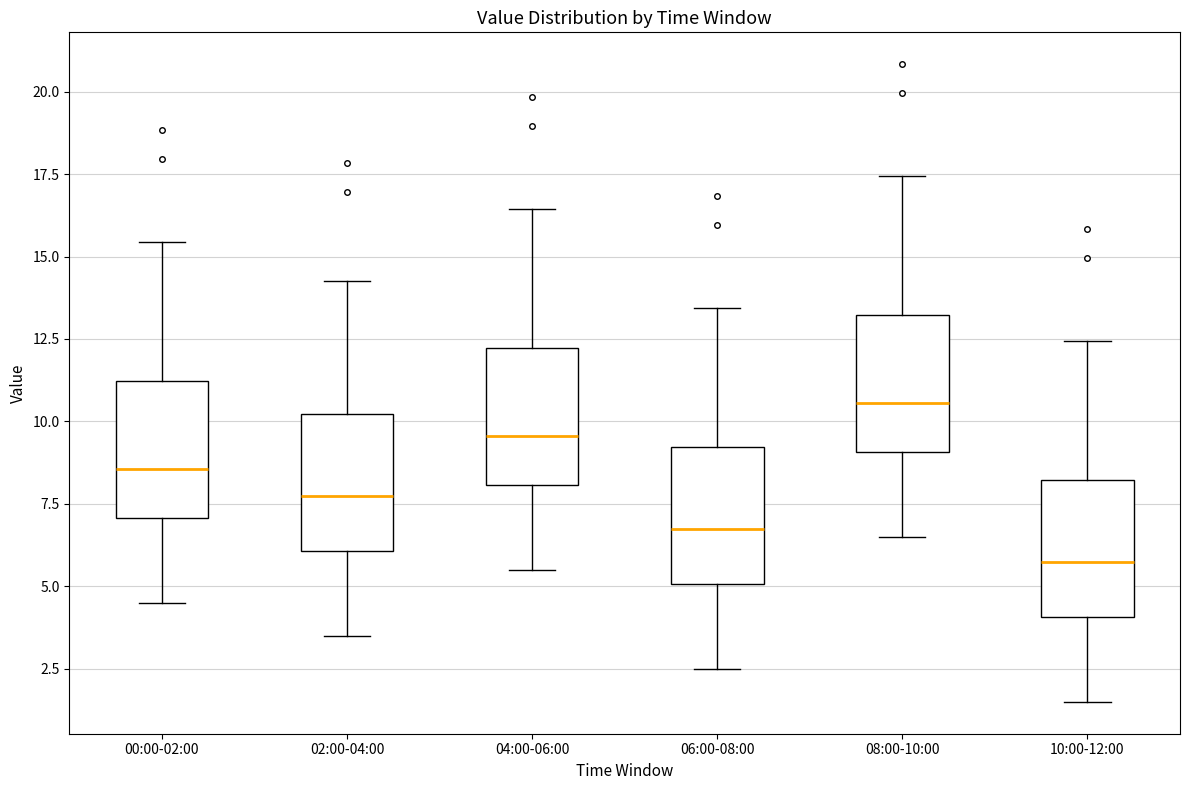

Reading left to right, read every box against the y-axis: the position of its median line, the range the box covers, and the ends of its whiskers. The values are not printed on the chart, so give them approximately, as read against the axis.

00:00-02:00: median 8.5, box 7.0 to 11.0, whiskers 4.5 to 15.5
02:00-04:00: median 7.5, box 6.0 to 10.0, whiskers 3.5 to 14.5
04:00-06:00: median 9.5, box 8.0 to 12.0, whiskers 5.5 to 16.5
06:00-08:00: median 6.5, box 5.0 to 9.0, whiskers 2.5 to 13.5
08:00-10:00: median 10.5, box 9.0 to 13.0, whiskers 6.5 to 17.5
10:00-12:00: median 5.5, box 4.0 to 8.0, whiskers 1.5 to 12.5